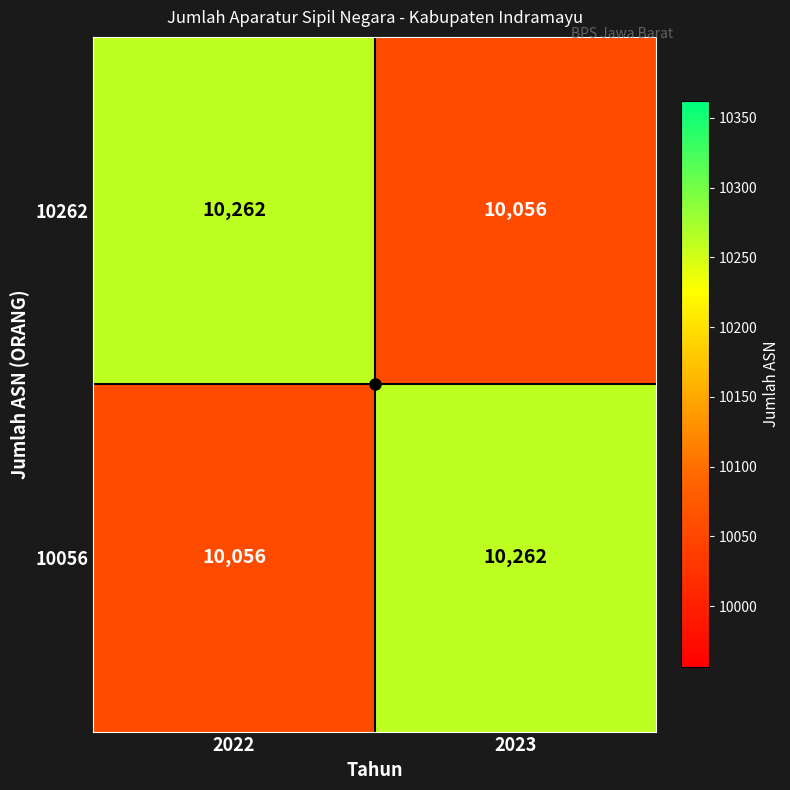

At which label is 10056 closest to 10159?

2022